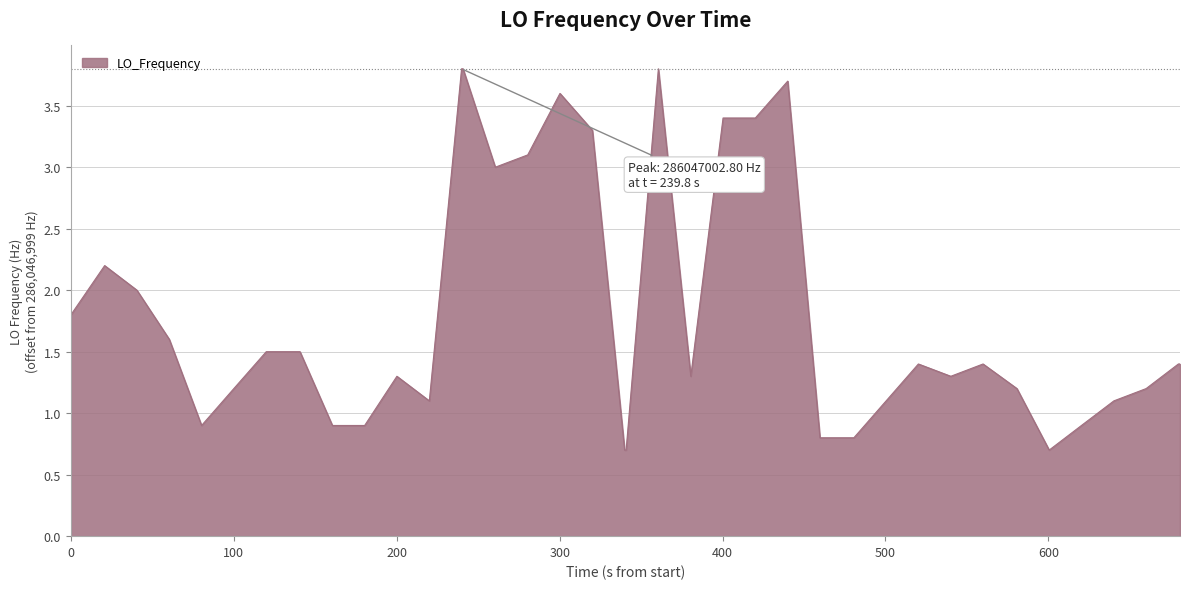

How many categories are shown in the chart?

40